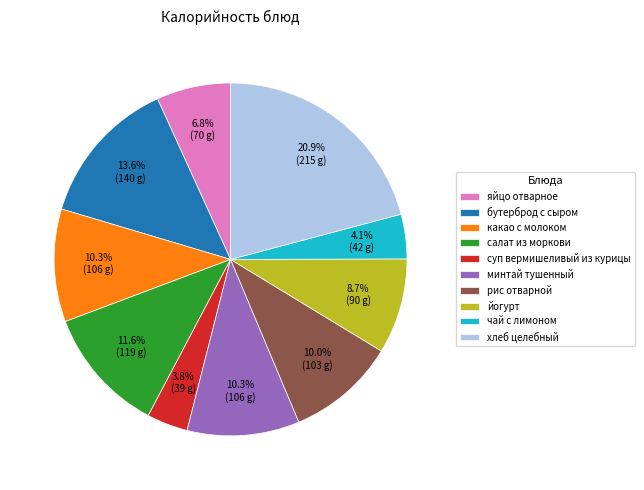

Combined, do какао с молоком and салат из моркови account for over 50%?

No